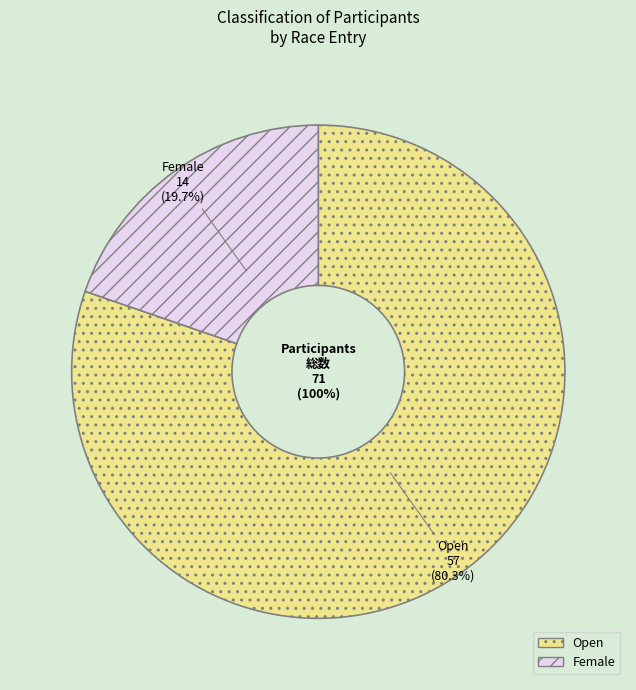

What is the majority slice?

Open